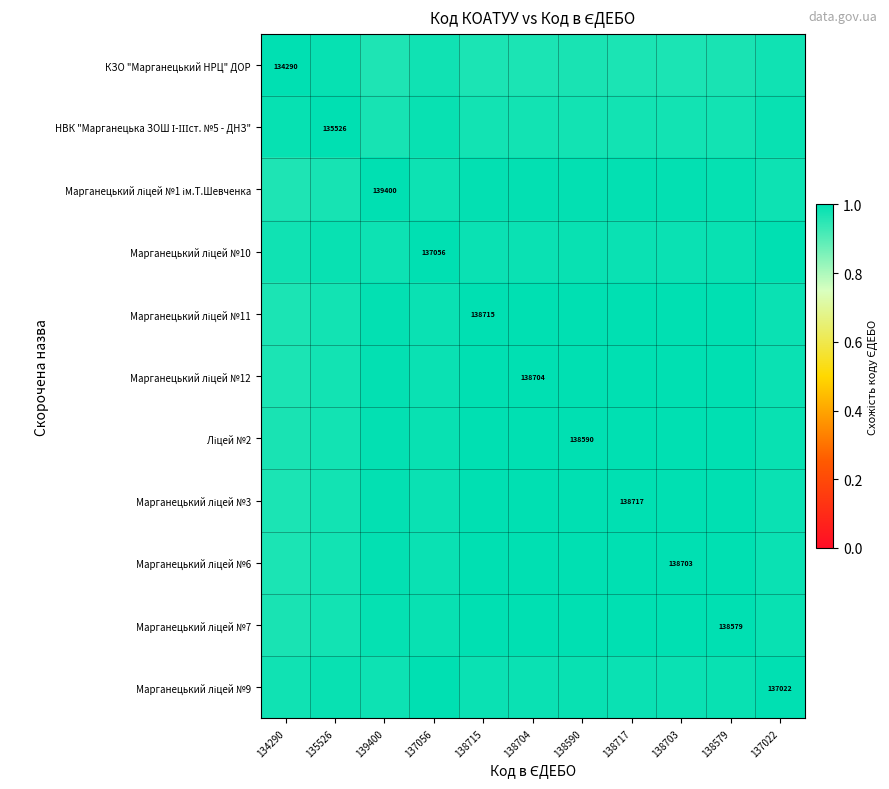

What is the maximum value for Марганецький ліцей №3?

1.0